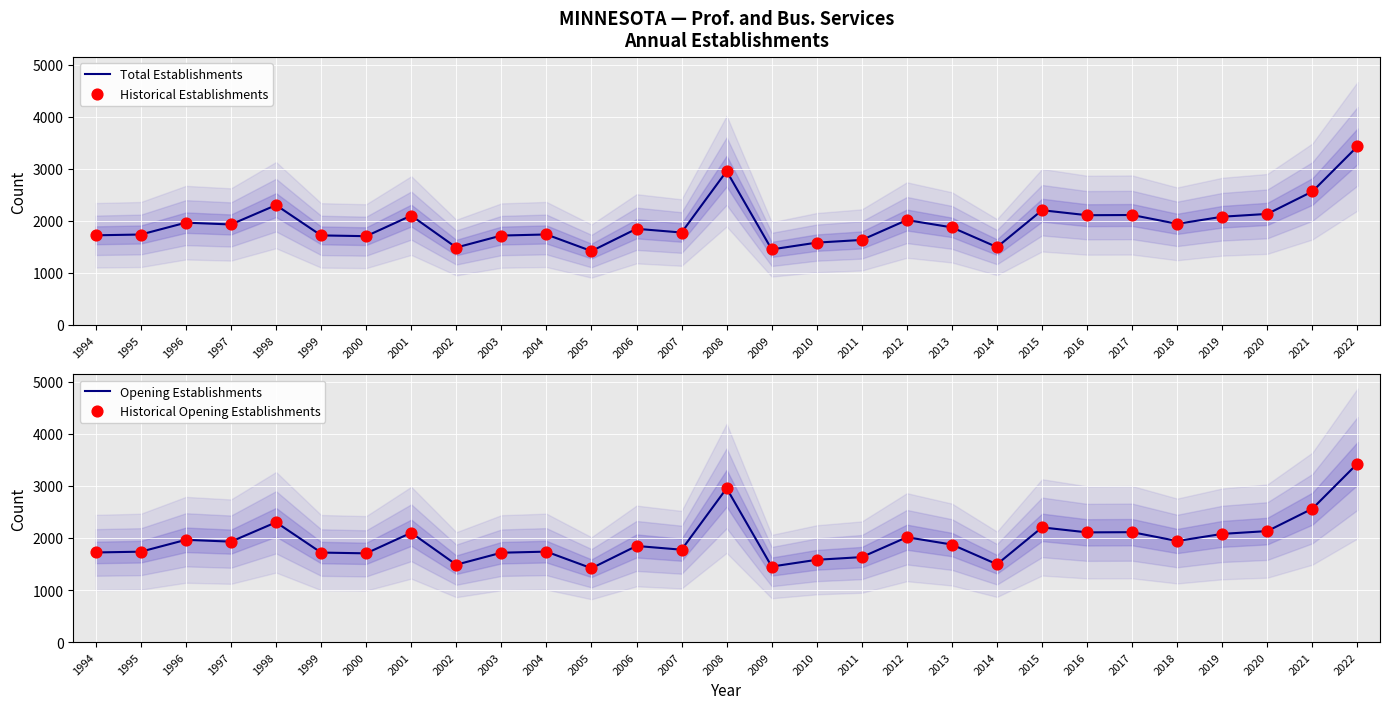

At which category is the sum across all series the highest?

2022